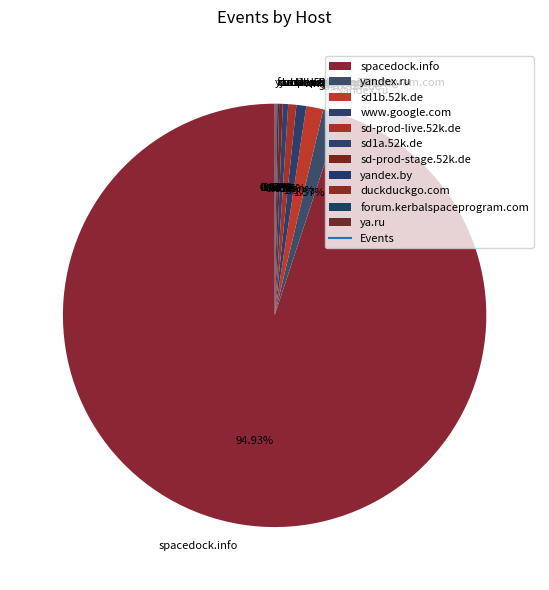

Is there any slice that represents more than half of the pie?

Yes